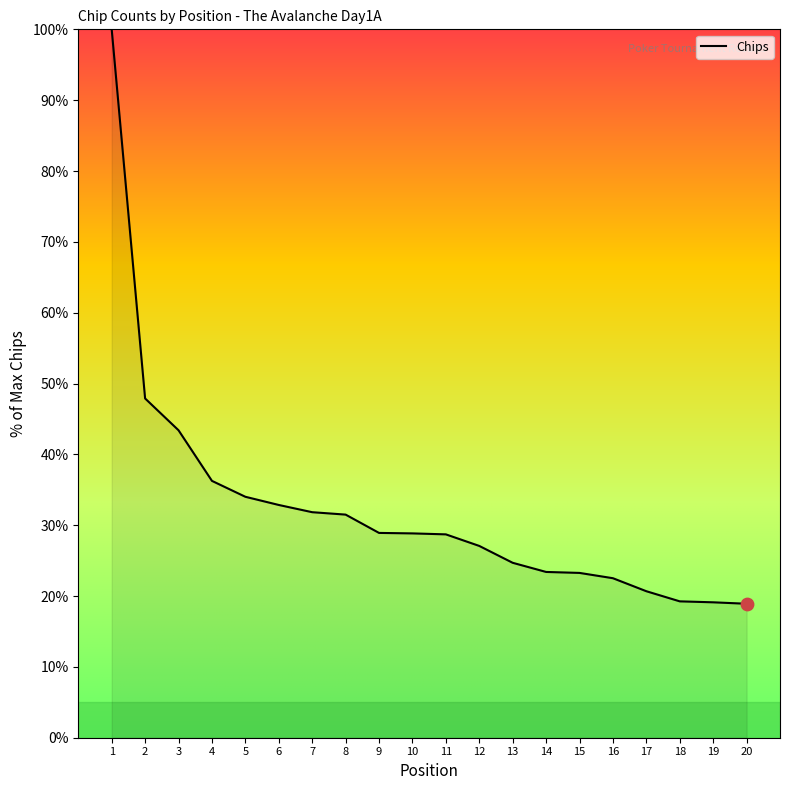

Which has a higher value, 16 or 8?

8